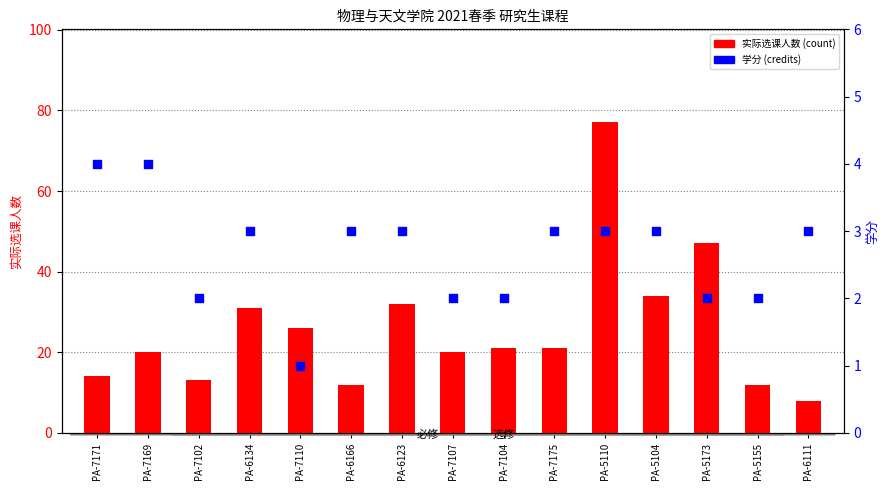

What is the total value across all series at PA-7169?

24